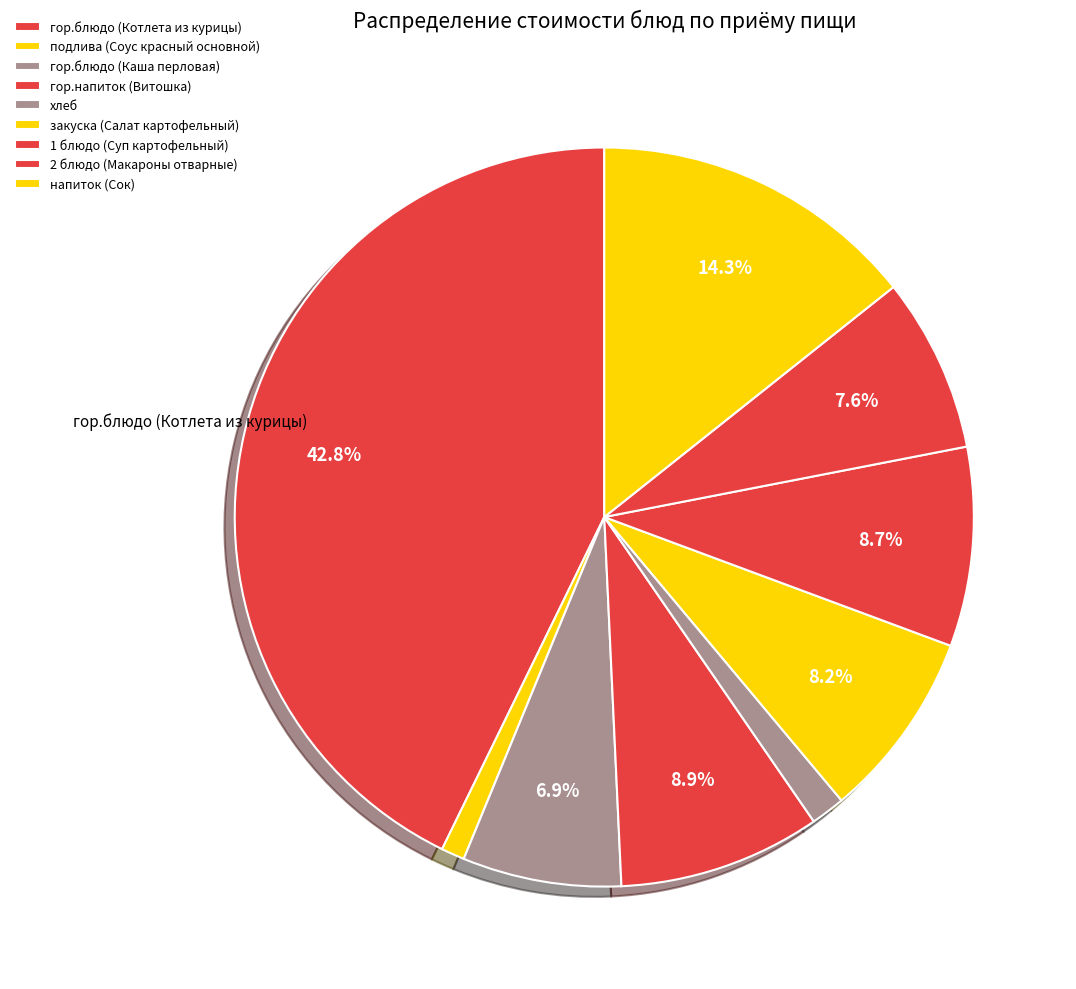

Is there any slice that represents more than half of the pie?

No